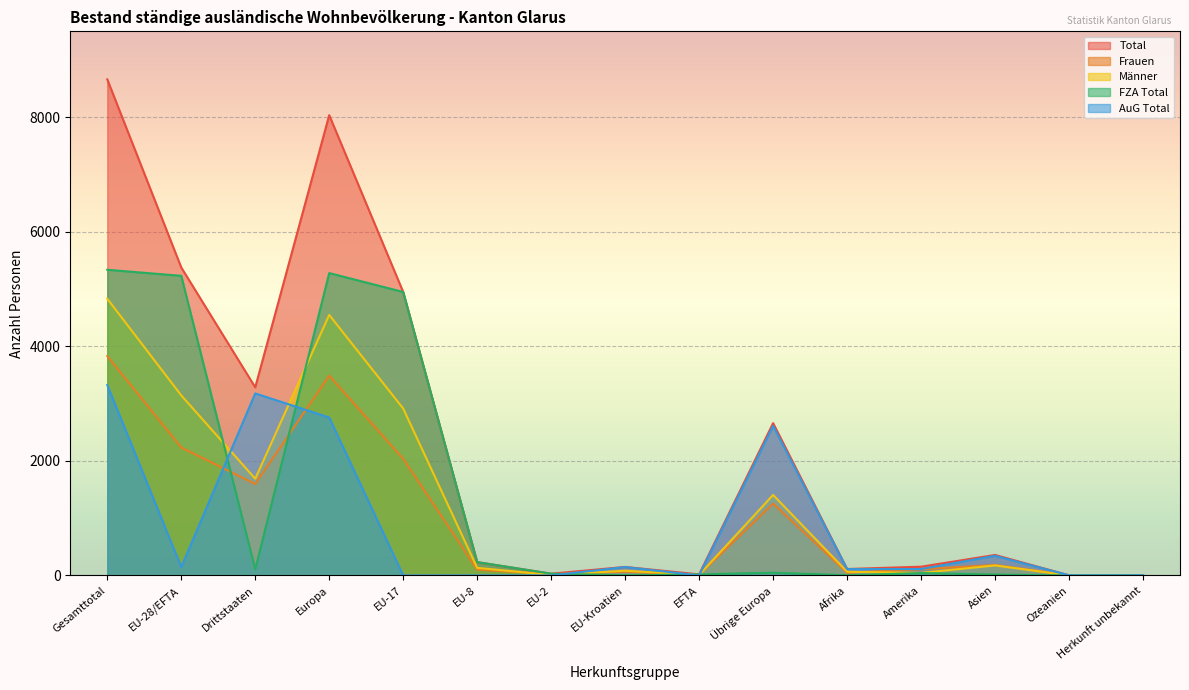

True or false: Total and Männer cross at least once.

False